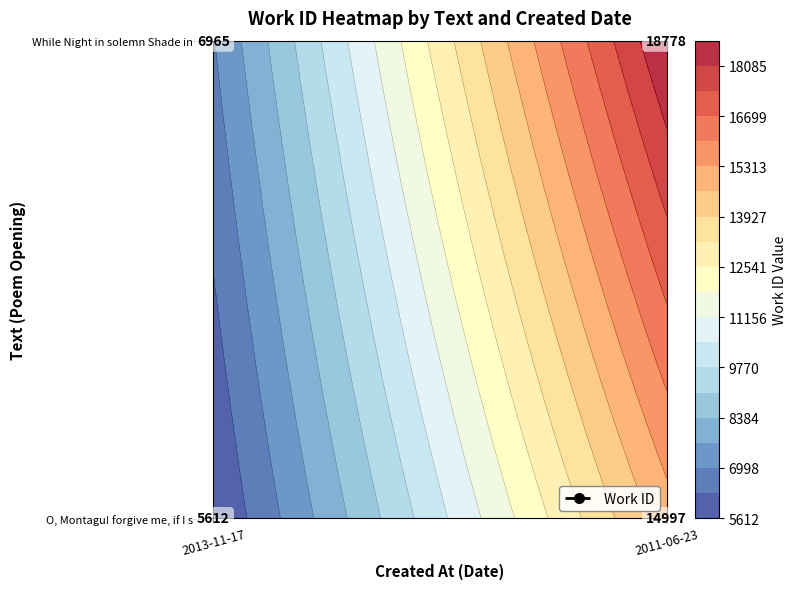

Is it true that While Night in solemn Shade invests the equals 28390 at 2011-06-23?

False